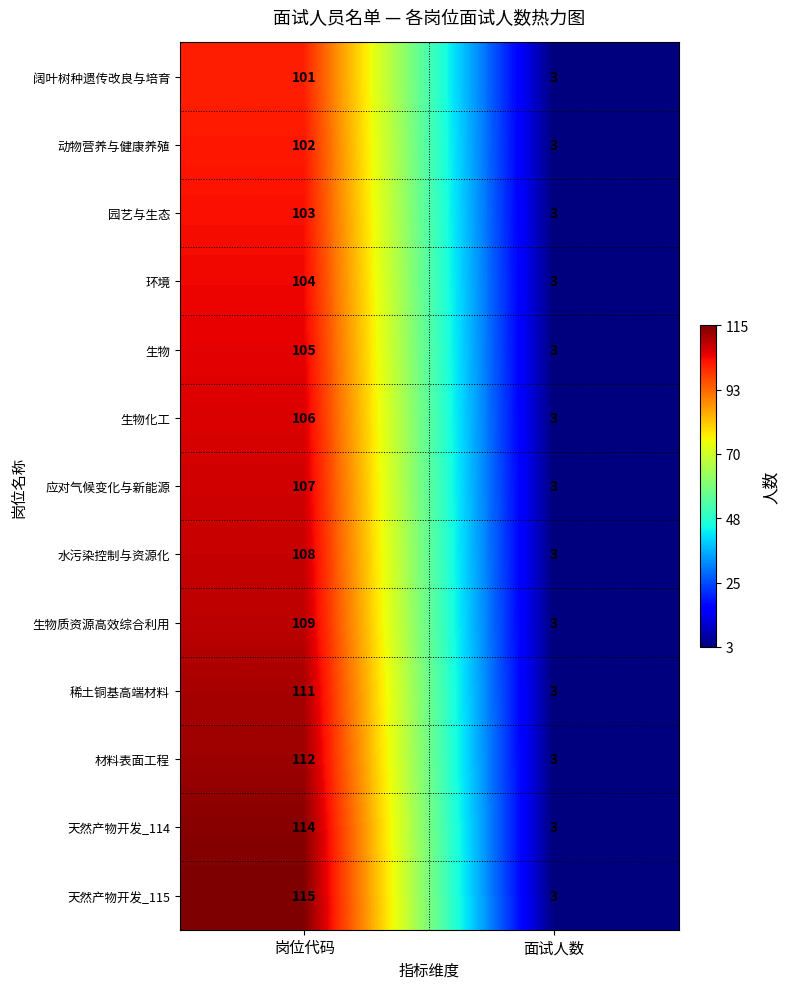

The 园艺与生态 series shows 53 at 岗位代码. True or false?

False